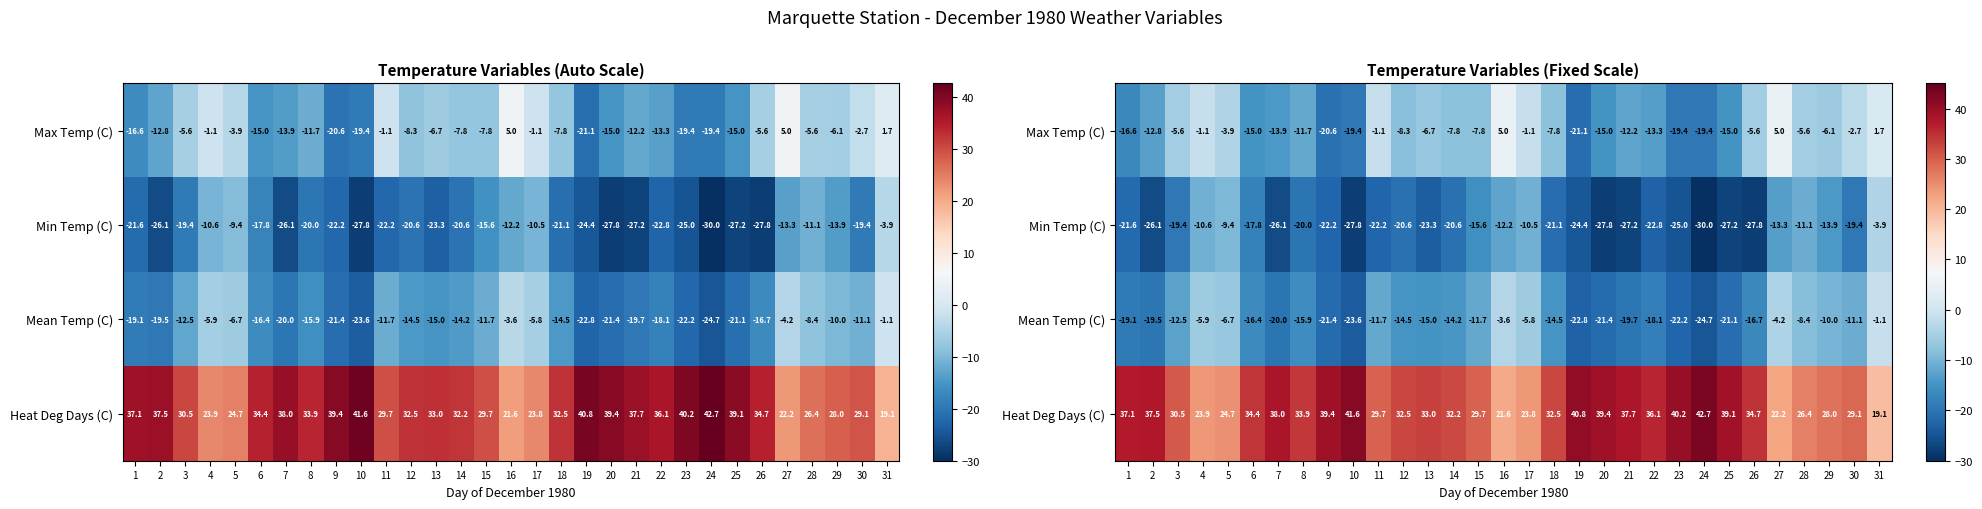

At which label is Heat Deg Days (C) closest to 30?

11